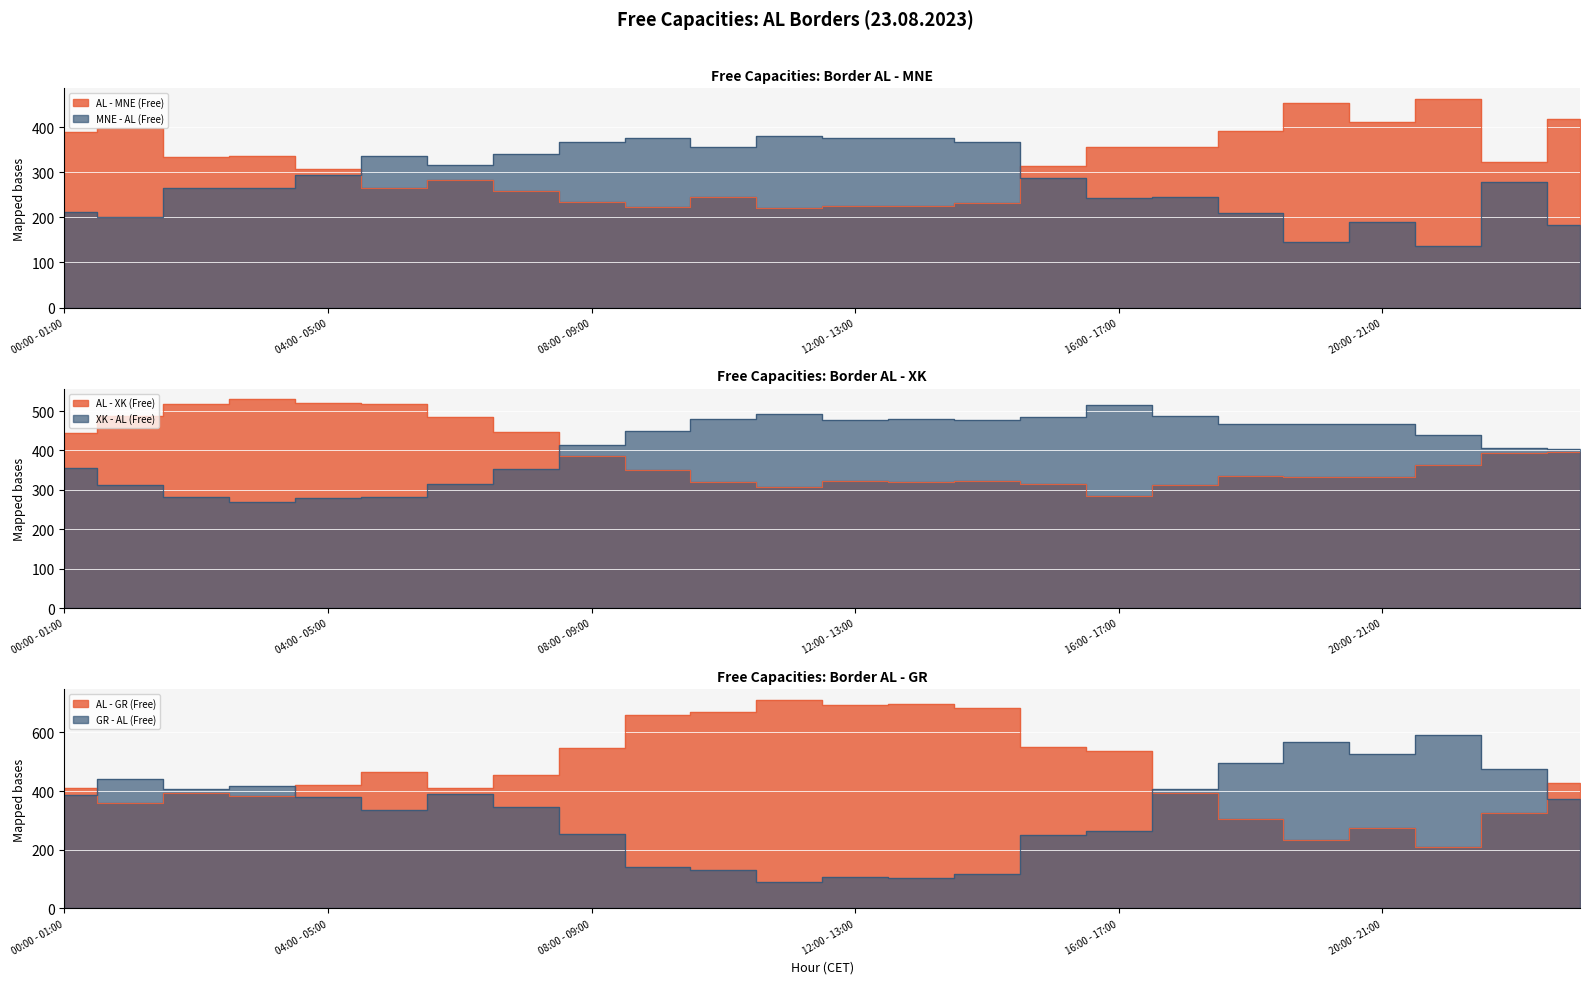

In AL - GR (Free), how many points are higher than both neighbors (excluding endpoints)?

5